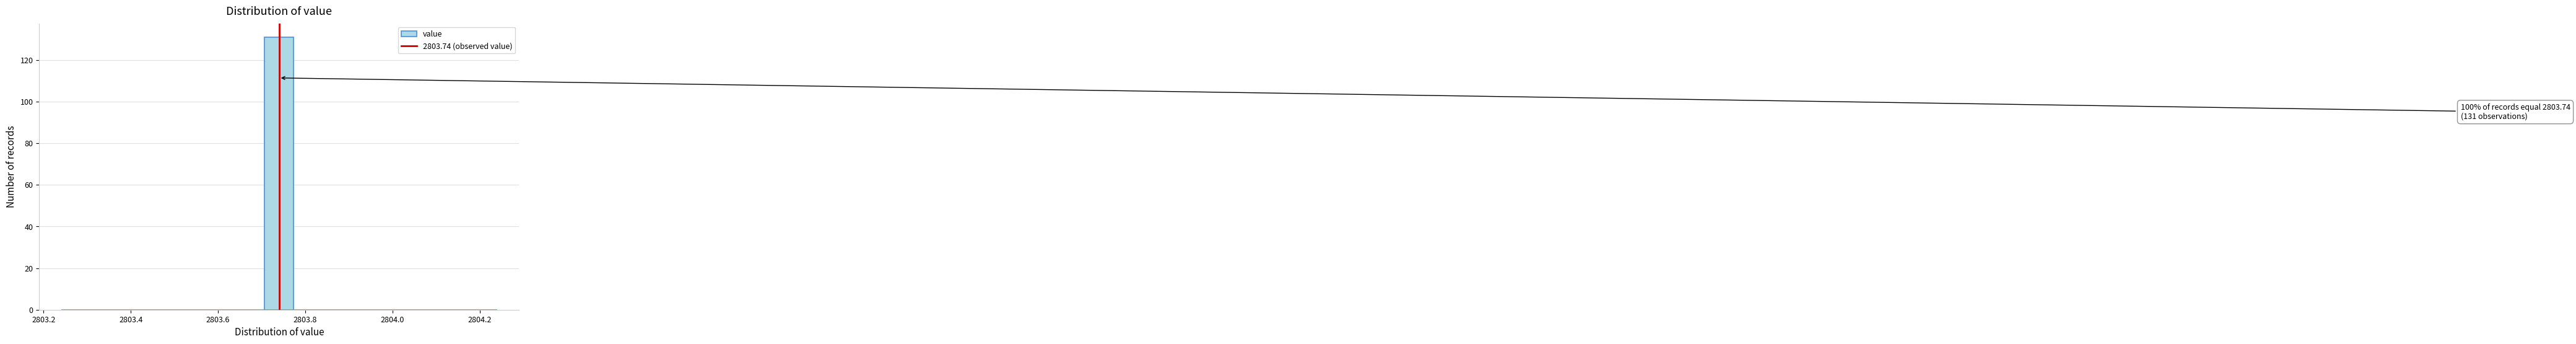

Read against the x-axis, roughly where is the centre of the tallest bar?

2803.74